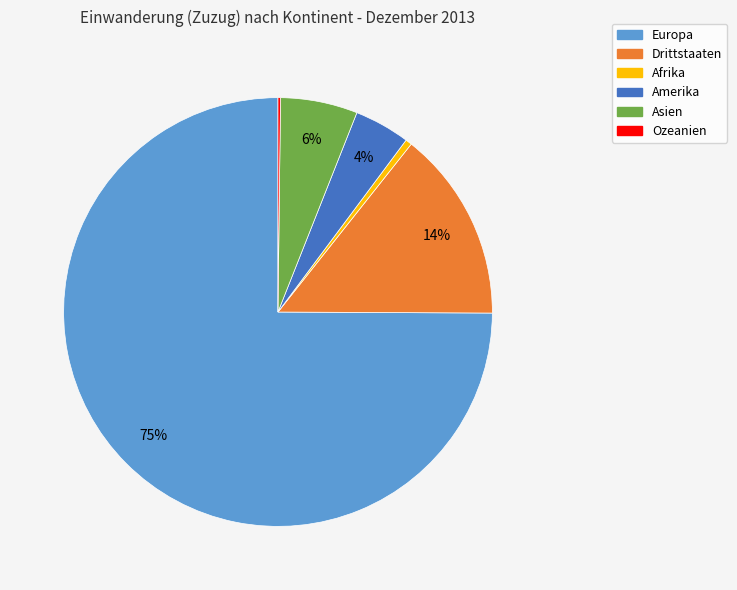

True or false: Drittstaaten accounts for 14% of the total.

True